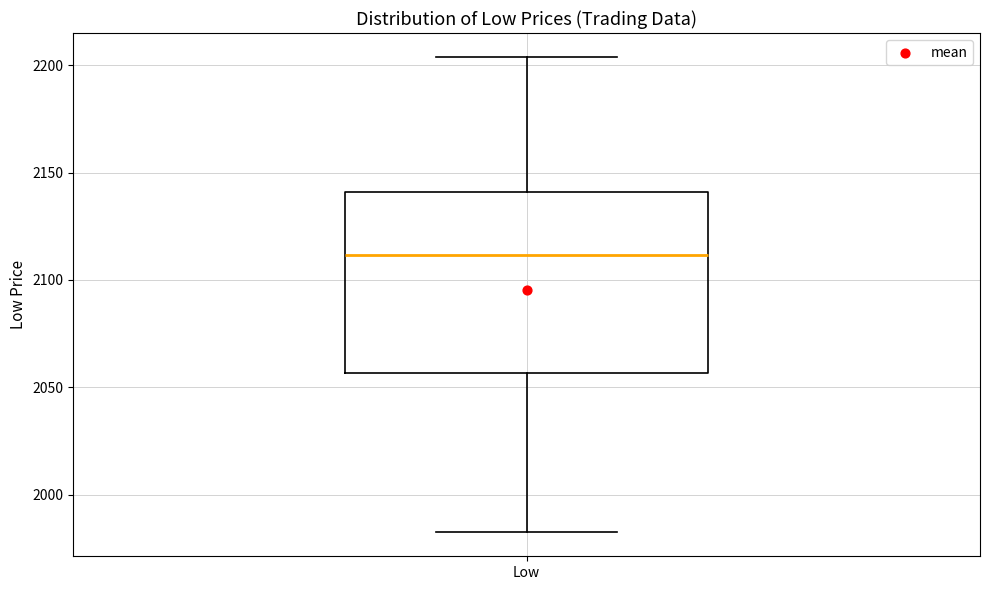

Transcribe this box plot: give where the median line is, the range the box spans, and where the two whiskers end, as read against the y-axis. The values are not printed on the chart, so give them approximately, as read against the axis.

median 2110, box 2055 to 2140, whiskers 1980 to 2205